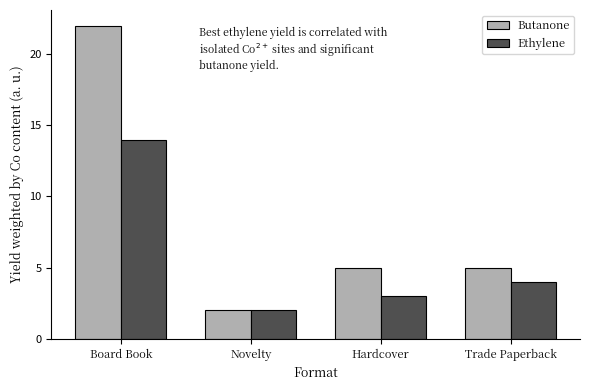

Count the number of data series in this chart.

2